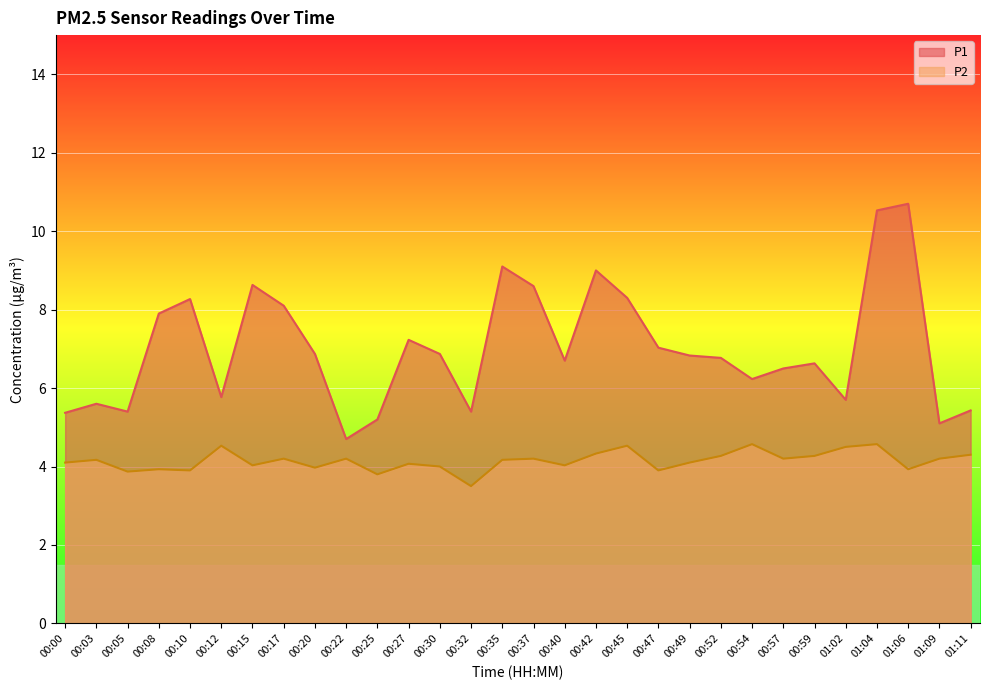

Which series changed the most between 00:54 and 00:59?

P1